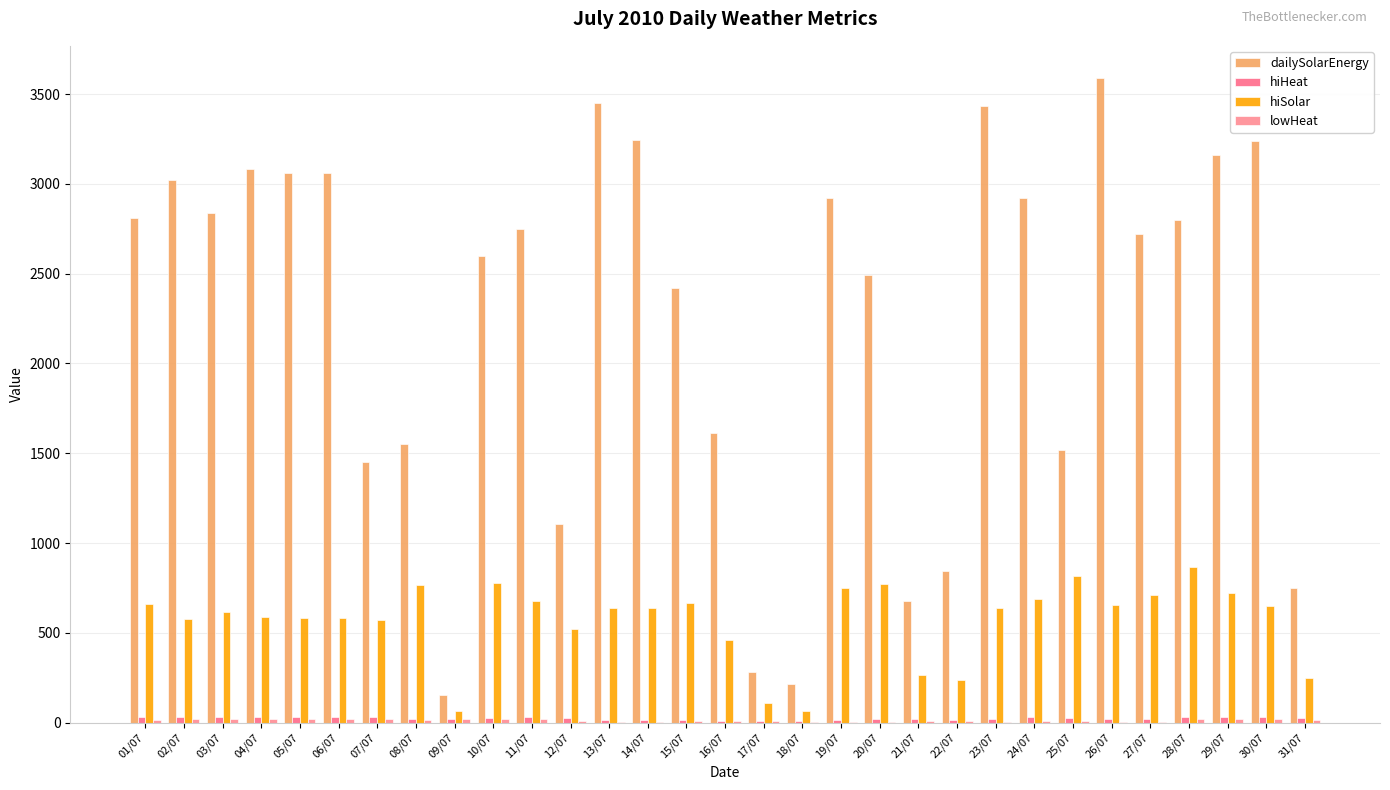

Is it true that hiHeat equals 31.2 at 03/07?

True